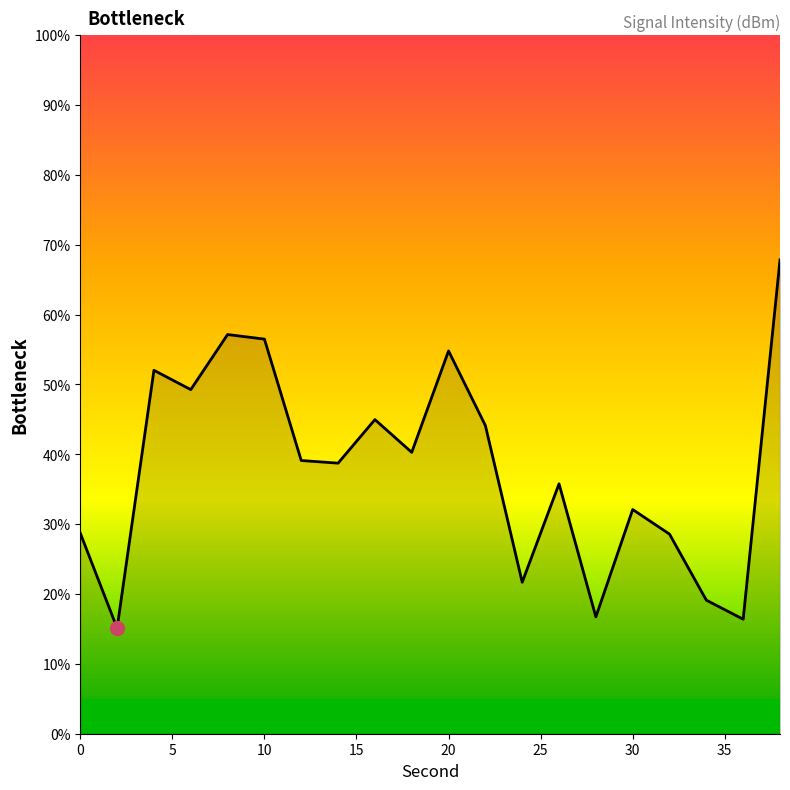

What is the maximum value shown in the chart?

67.8